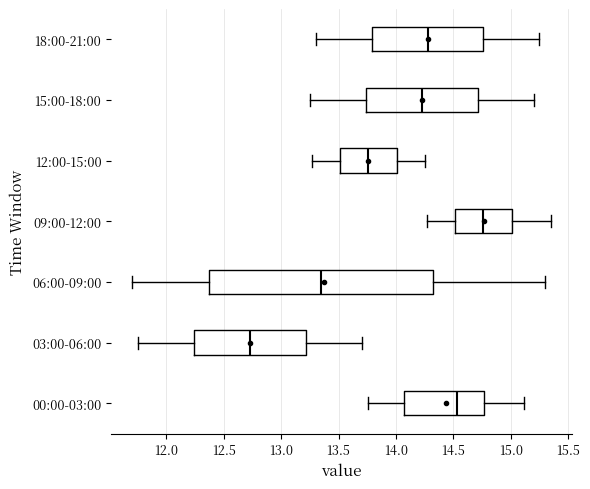

Comparing the boxes themselves (not the whiskers), which one is the widest?

06:00-09:00